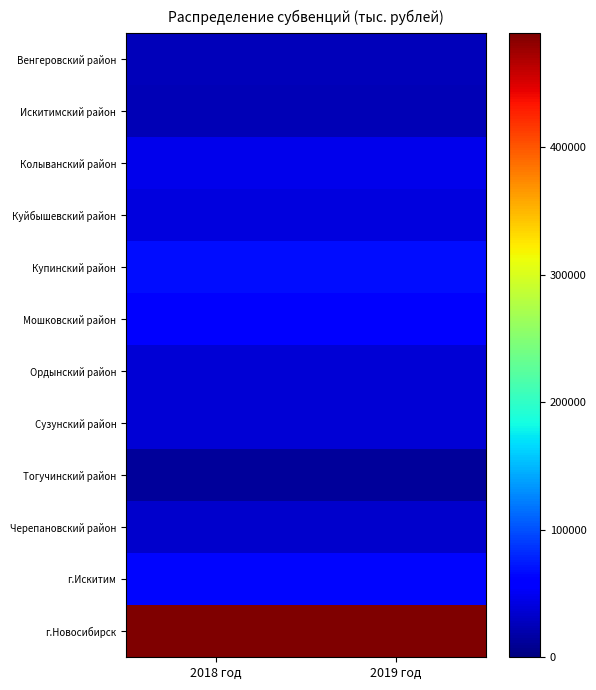

Rank the series at 2018 год from lowest to highest value.

Тогучинский район, Искитимский район, Венгеровский район, Черепановский район, Сузунский район, Ордынский район, Куйбышевский район, Колыванский район, Мошковский район, г.Искитим, Купинский район, г.Новосибирск